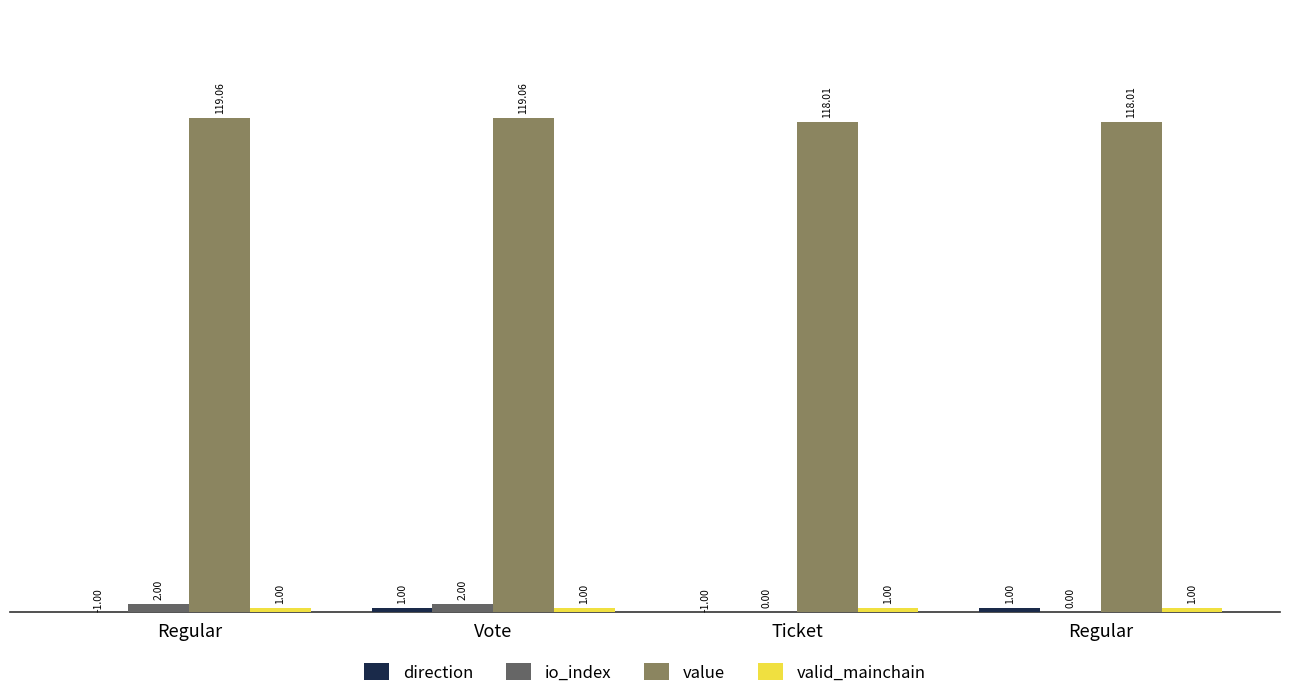

At which label does valid_mainchain reach its peak?

Regular